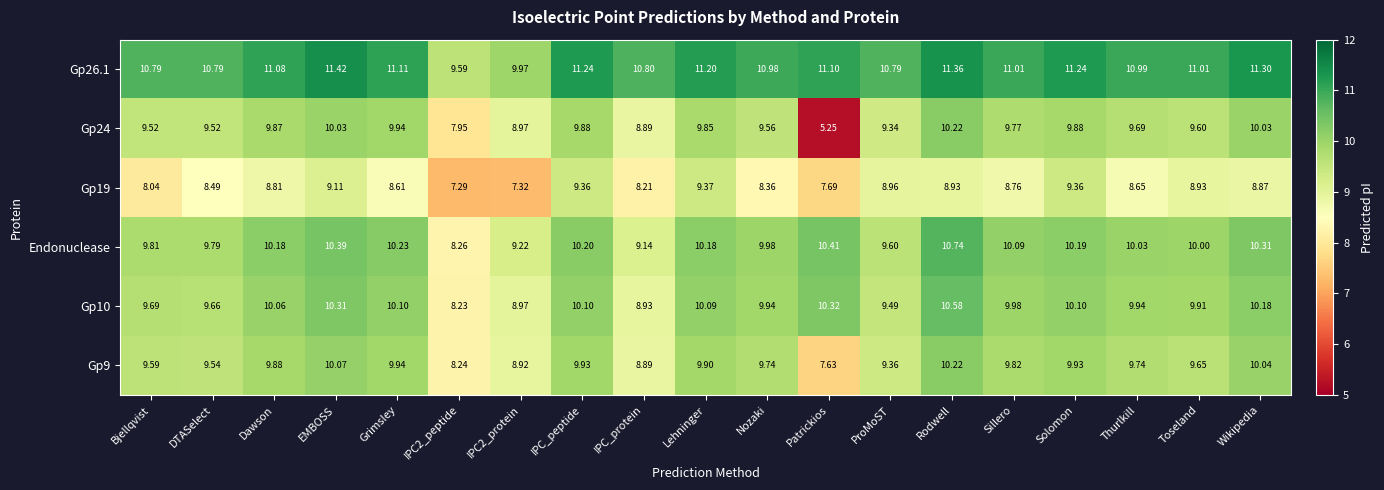

Which label corresponds to the smallest value in the chart?

Patrickios